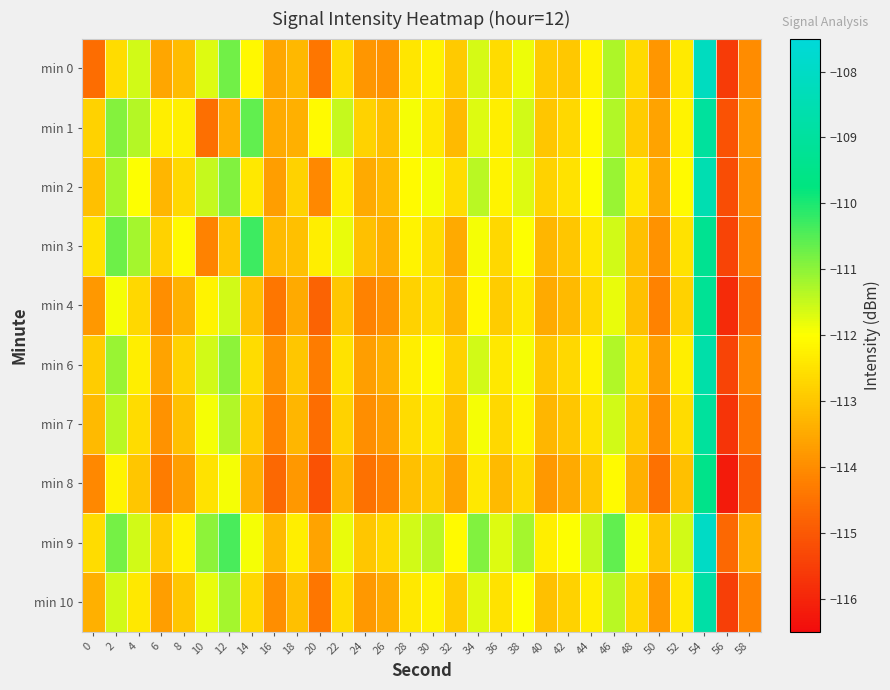

What is the smallest value displayed?

-116.2